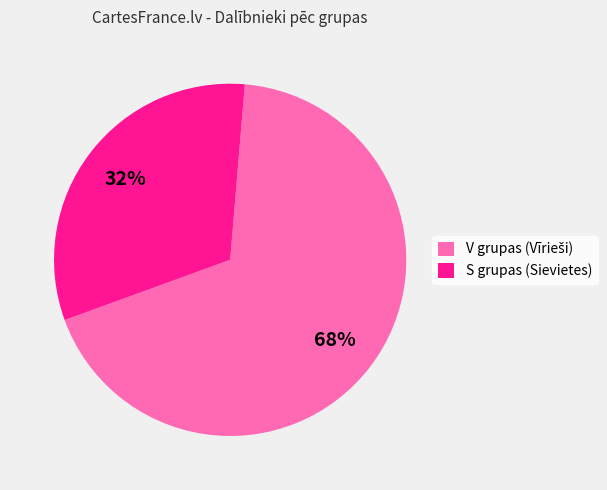

Does any single category account for the majority?

Yes